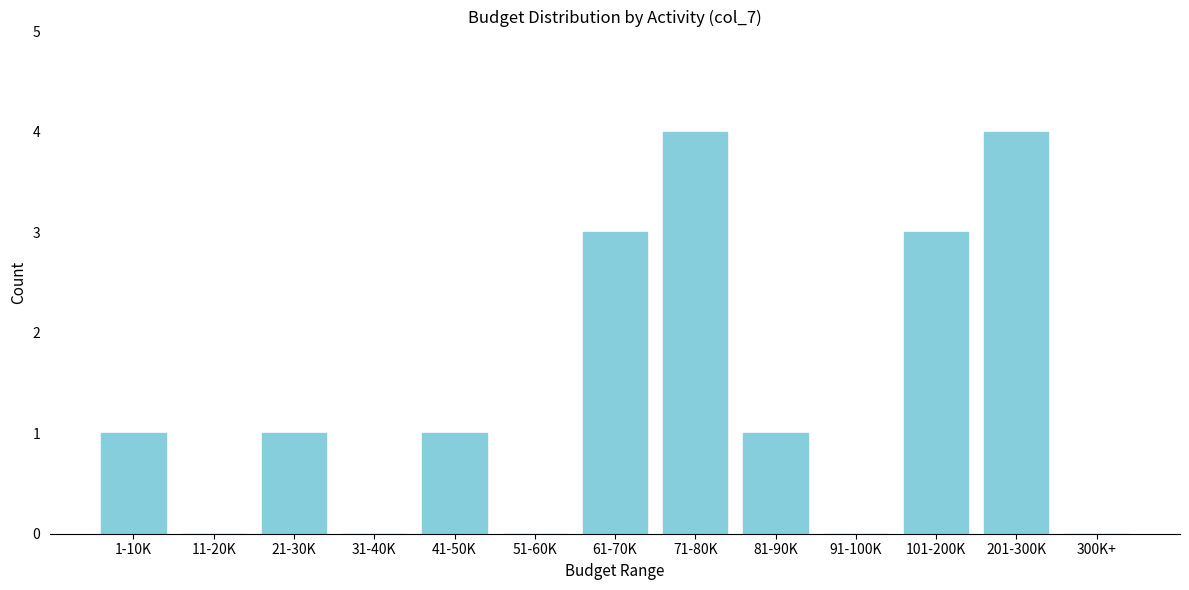

What is the sum of all values?

18